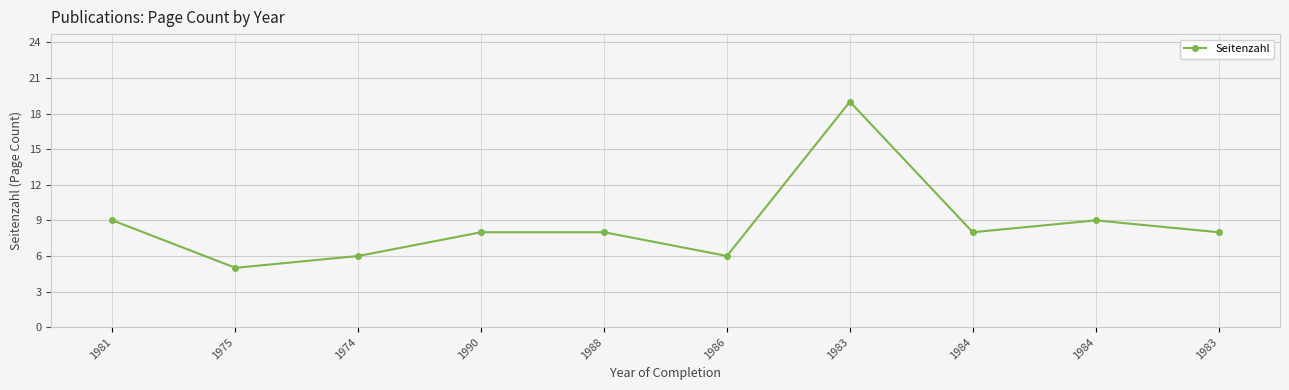

Where is the first local maximum?

1983